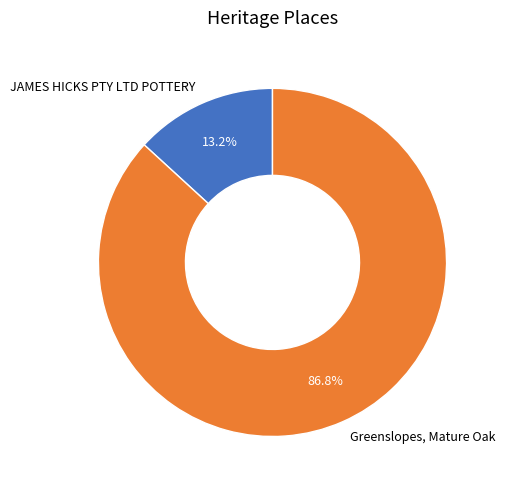

The JAMES HICKS PTY LTD POTTERY slice represents 8% of the pie. True or false?

False